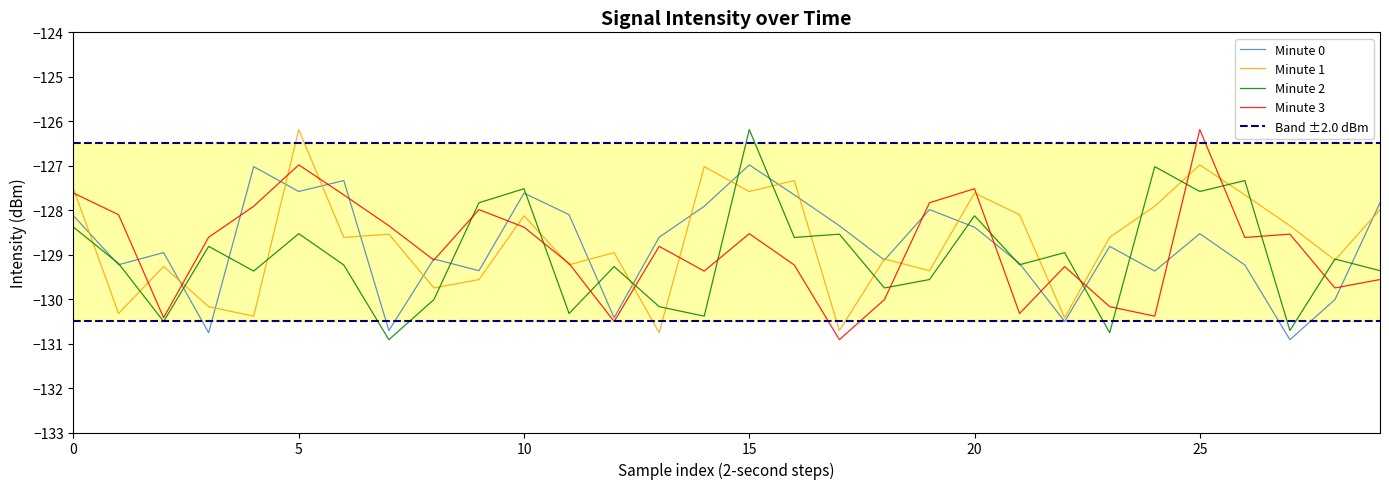

The intensity(dBm) min2 series shows -129.0 at 12. True or false?

True